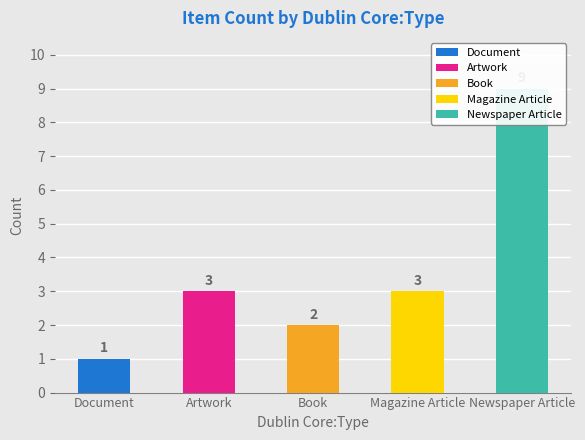

The value of Newspaper Article at Magazine Article is 0. True or false?

True